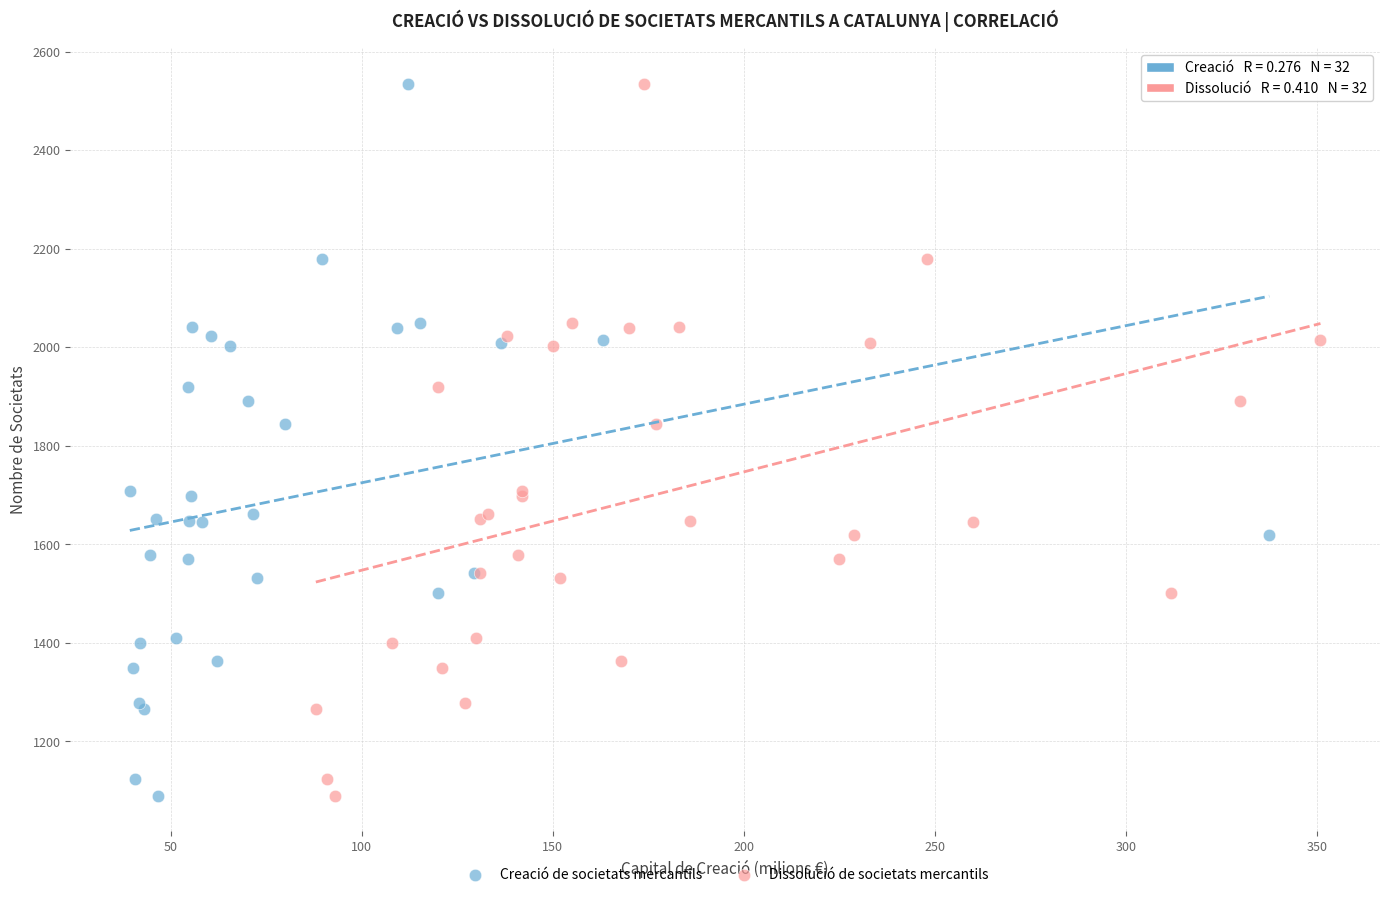

What are all the series names shown in the legend?

Creació de societats mercantils, Dissolució de societats mercantils